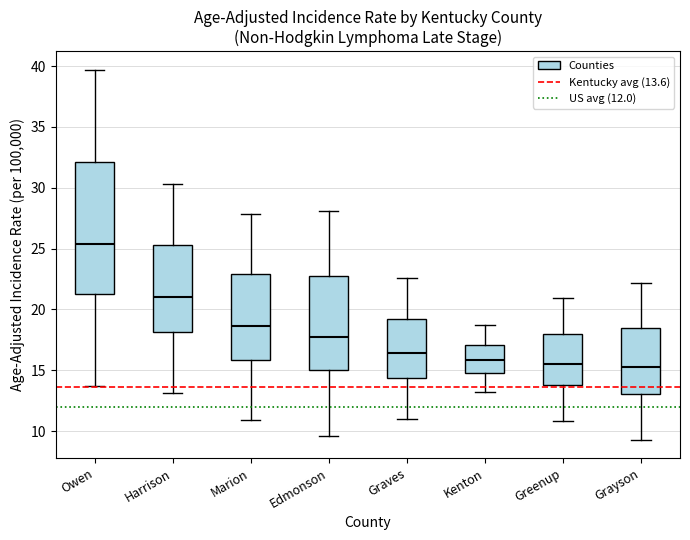

Reading left to right, transcribe this box plot: for each box, give where its median line is, the range the box spans, and where its two whiskers end, as read against the y-axis. The values are not printed on the chart, so give them approximately, as read against the axis.

Owen: median 25.5, box 21.5 to 32.0, whiskers 13.5 to 39.5
Harrison: median 21.0, box 18.0 to 25.5, whiskers 13.0 to 30.5
Marion: median 18.5, box 16.0 to 23.0, whiskers 11.0 to 28.0
Edmonson: median 17.5, box 15.0 to 22.5, whiskers 9.5 to 28.0
Graves: median 16.5, box 14.5 to 19.0, whiskers 11.0 to 22.5
Kenton: median 16.0, box 15.0 to 17.0, whiskers 13.0 to 18.5
Greenup: median 15.5, box 13.5 to 18.0, whiskers 11.0 to 21.0
Grayson: median 15.0, box 13.0 to 18.5, whiskers 9.5 to 22.0